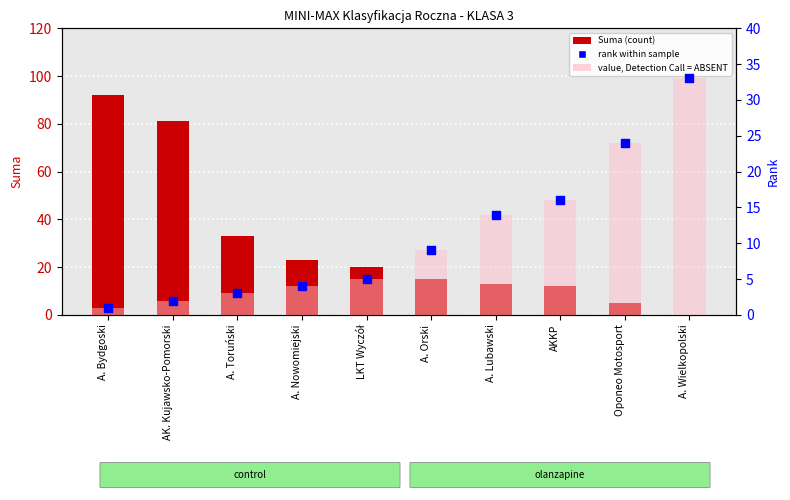

Which series contains the highest Y value?

Suma (count)